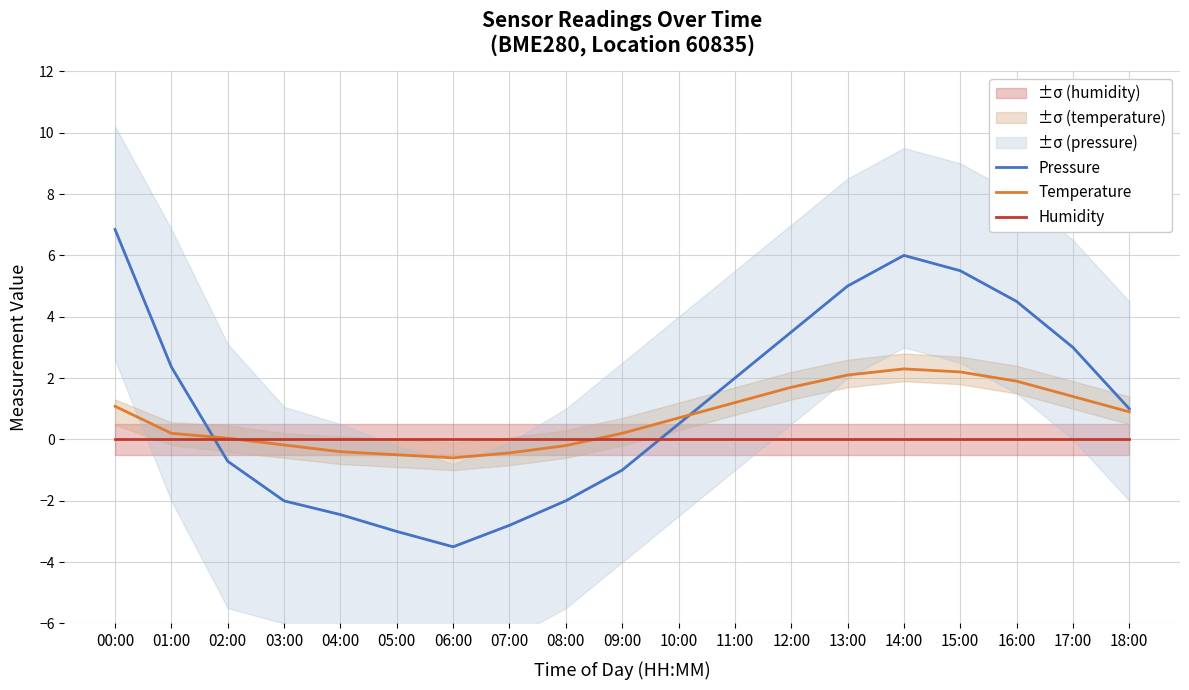

What is the sum of all Pressure values?

22.7